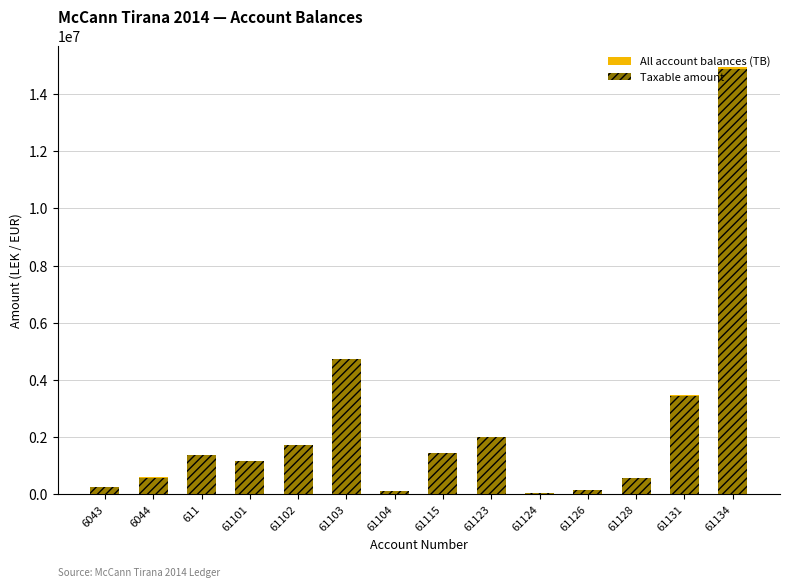

What is the total value across all series at 61131?

6903976.9